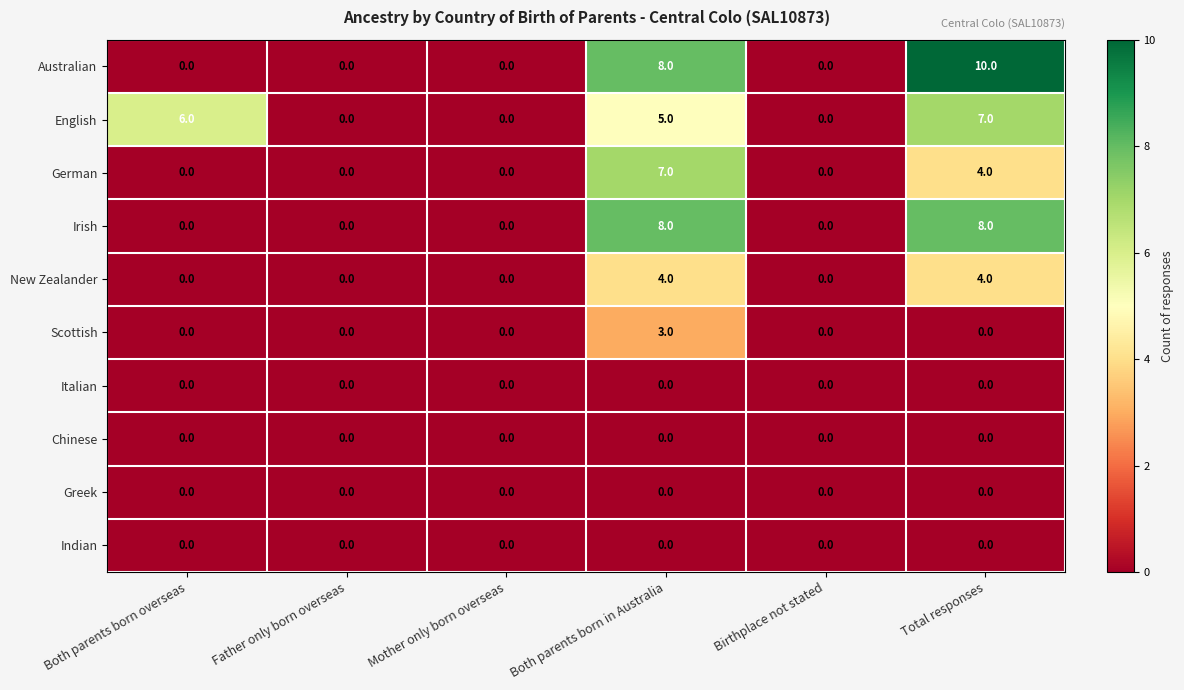

How many Australian values are between 0 and 8?

5